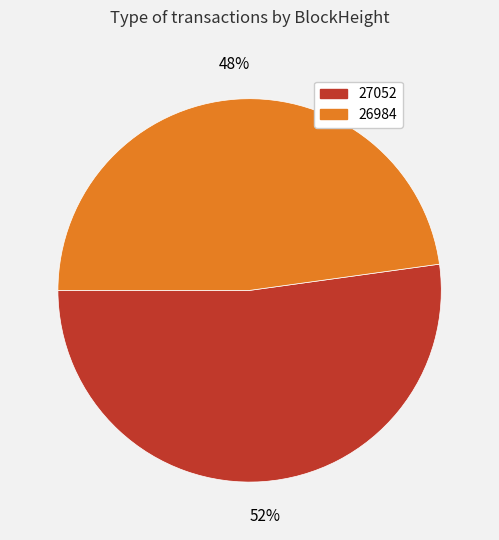

To the nearest percent, what percentage of the pie is 27052?

52%